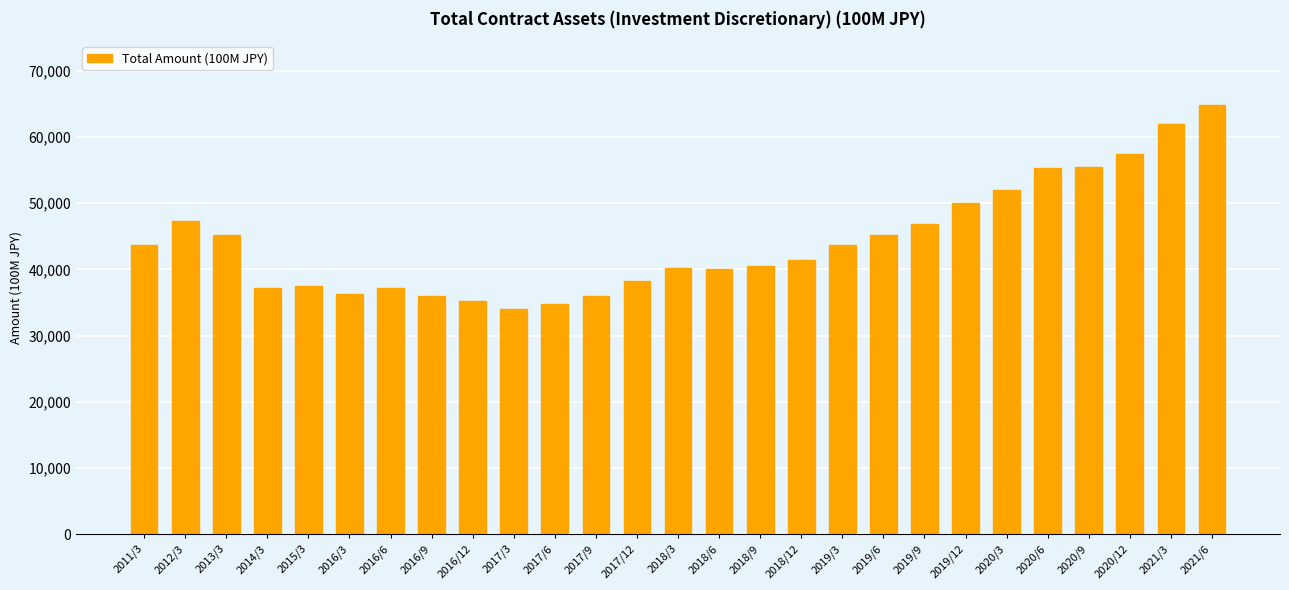

Approximately how many times larger is the value at 2019/12 compared to 2020/3?

1.0